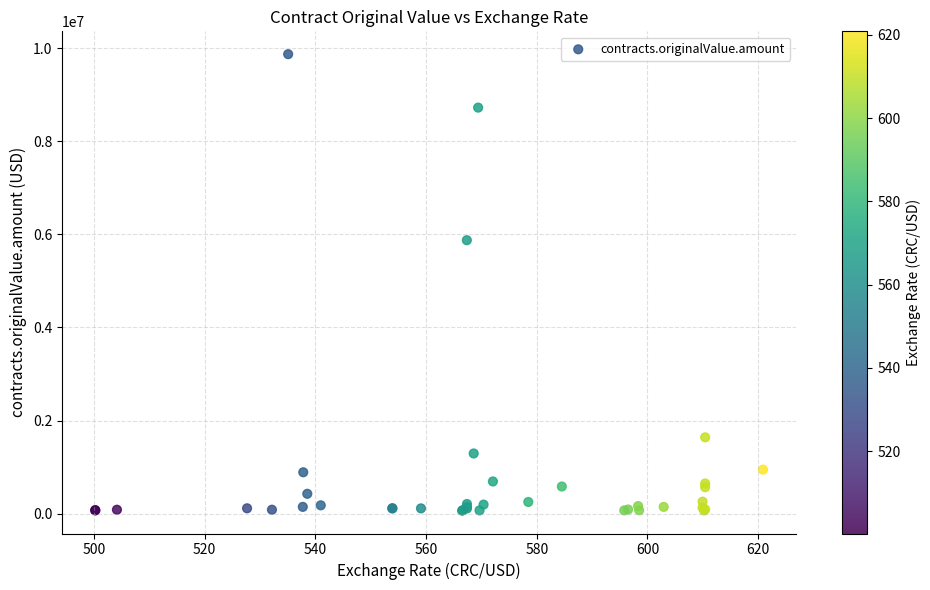

What Y value in the scatter plot is closest to 4967414?

5874060.1